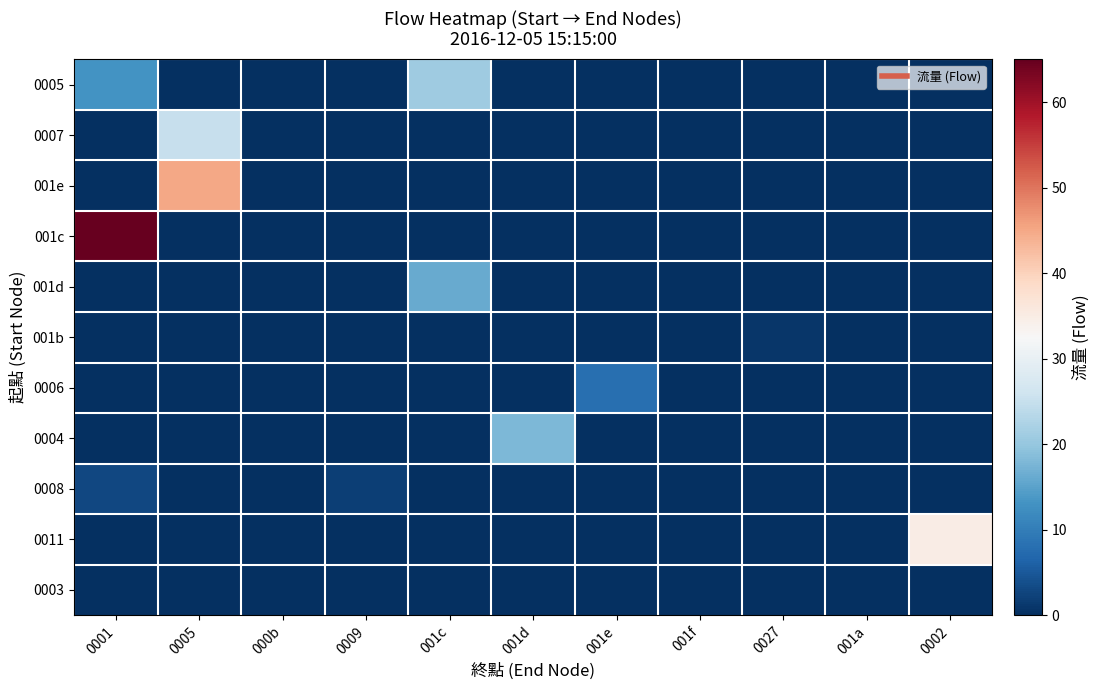

What is the total value across all series at 0027?

1